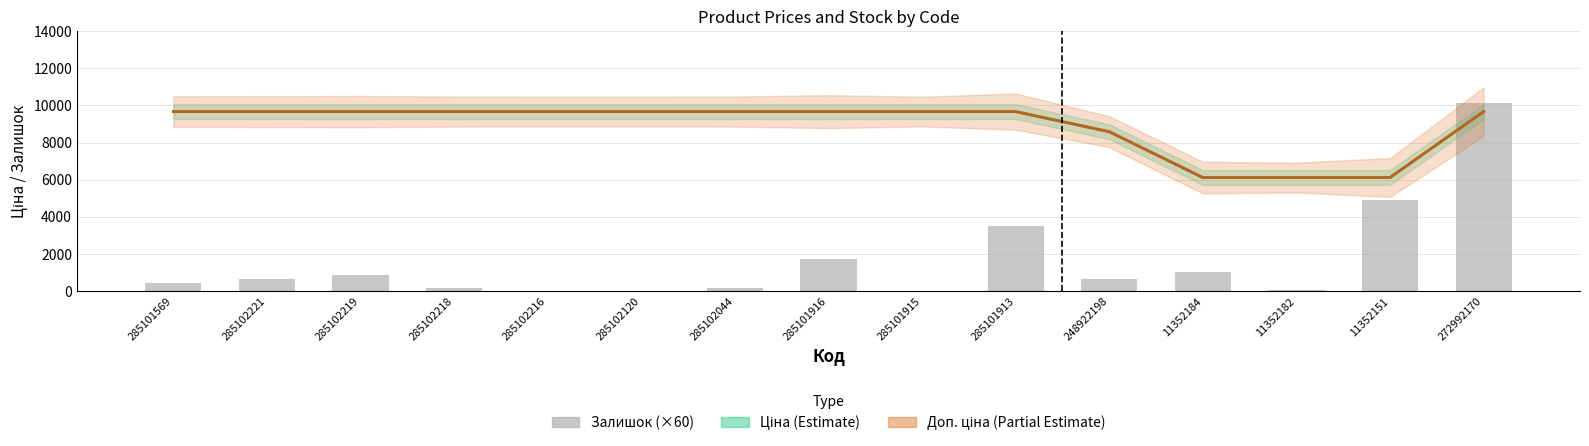

Are the bars horizontal?

No